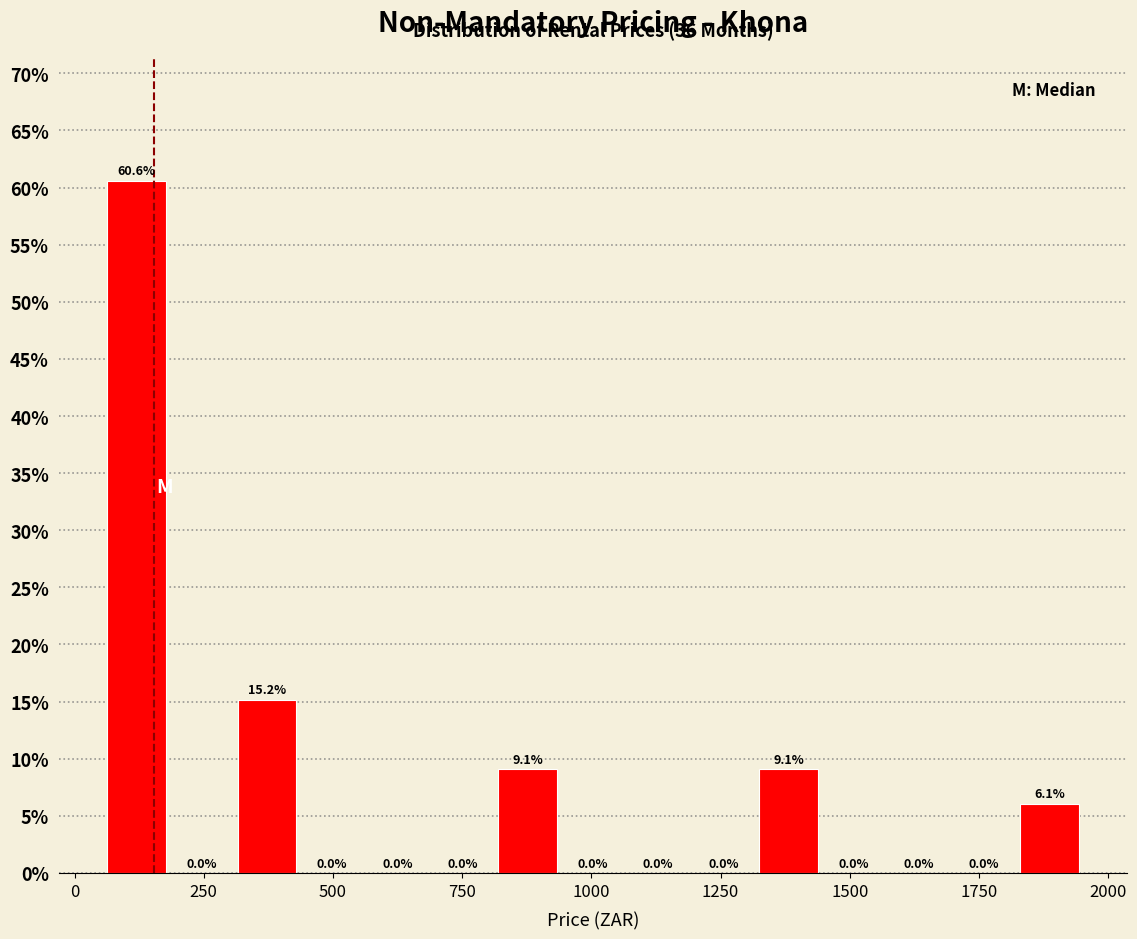

Around what value on the x-axis is the tallest bar? Give the approximate position of its centre, as read against the axis.

100